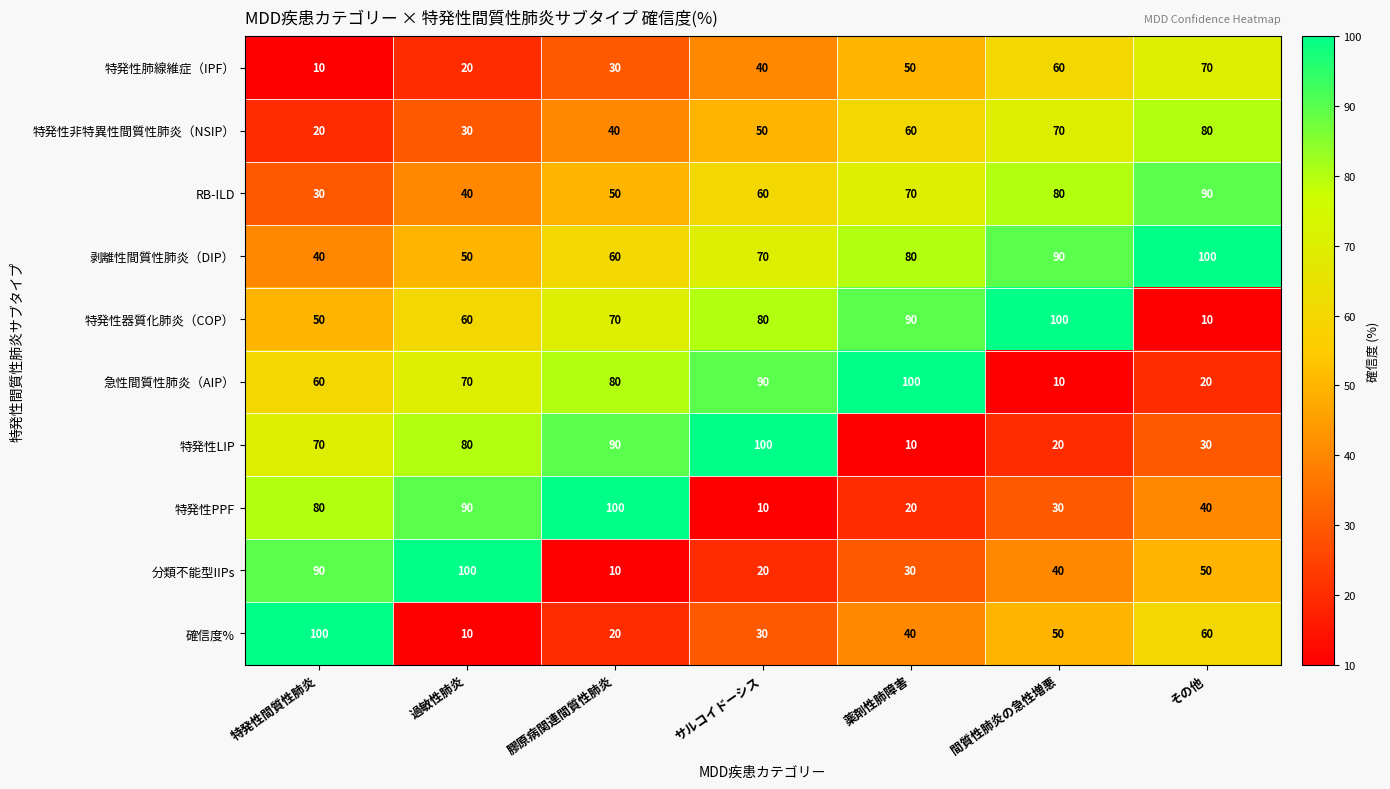

How many categories are shown in the chart?

7